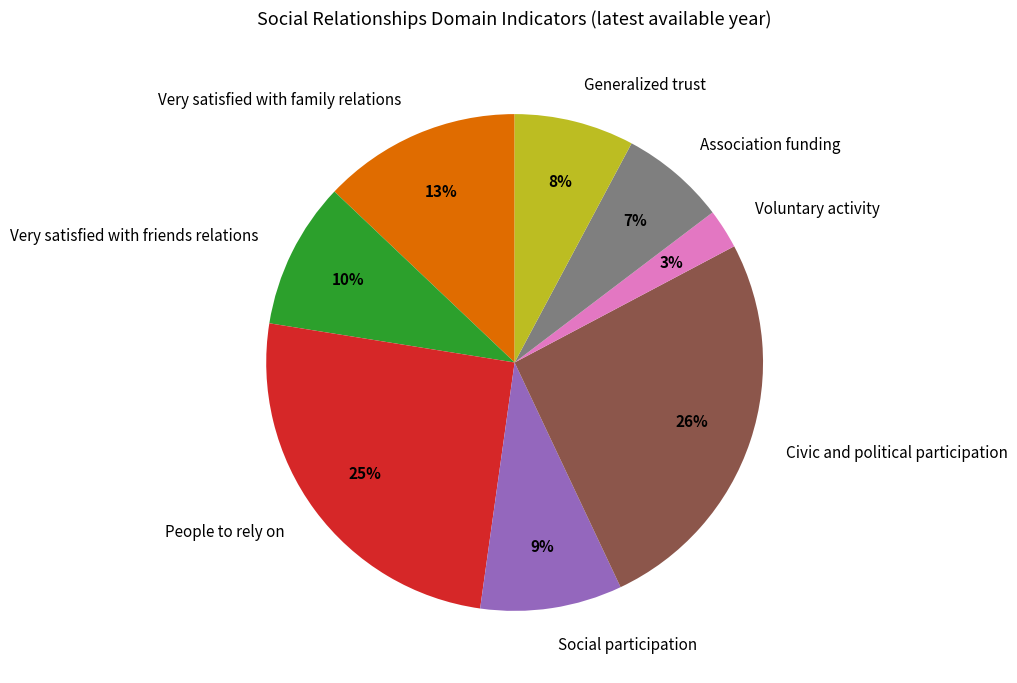

Does People to rely on account for over 50% of the chart?

No